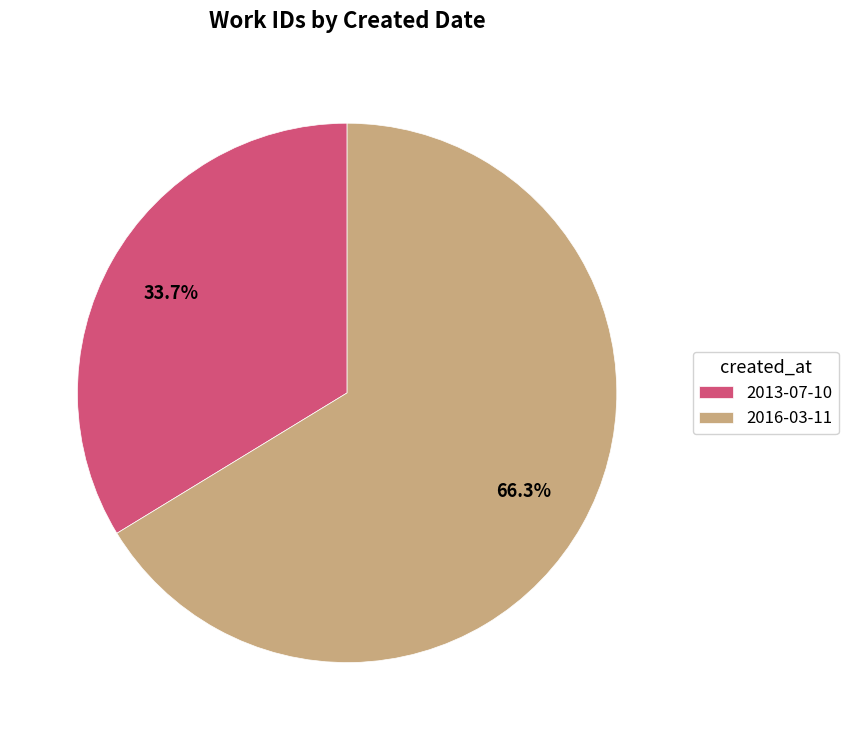

How many slices are in this pie chart?

2